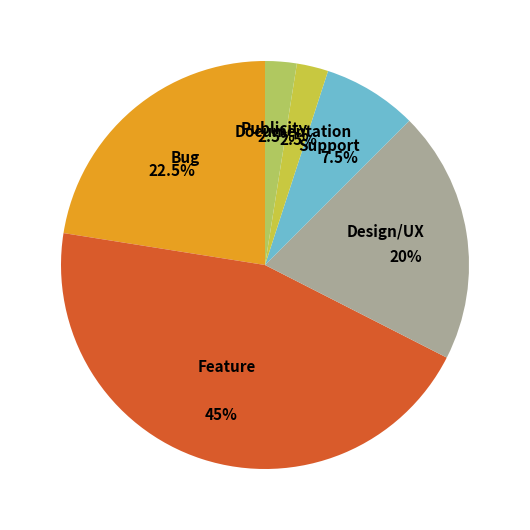

Approximately how many times larger is the value at Support compared to Publicity?

3.0